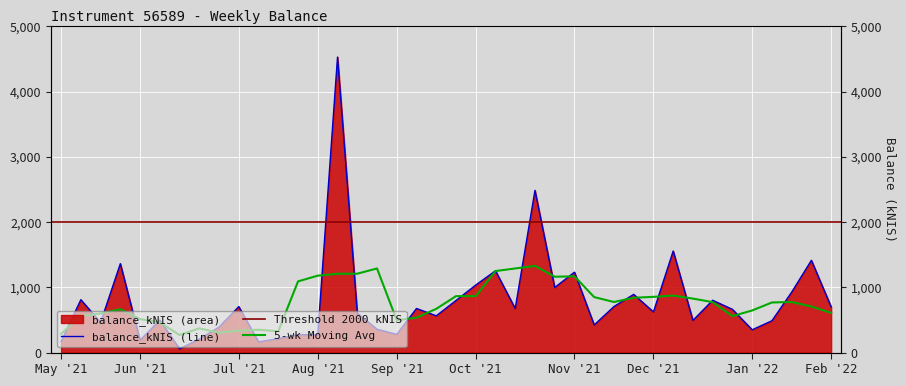

How many interior local valleys (lower than both neighbors) does the data have?

13